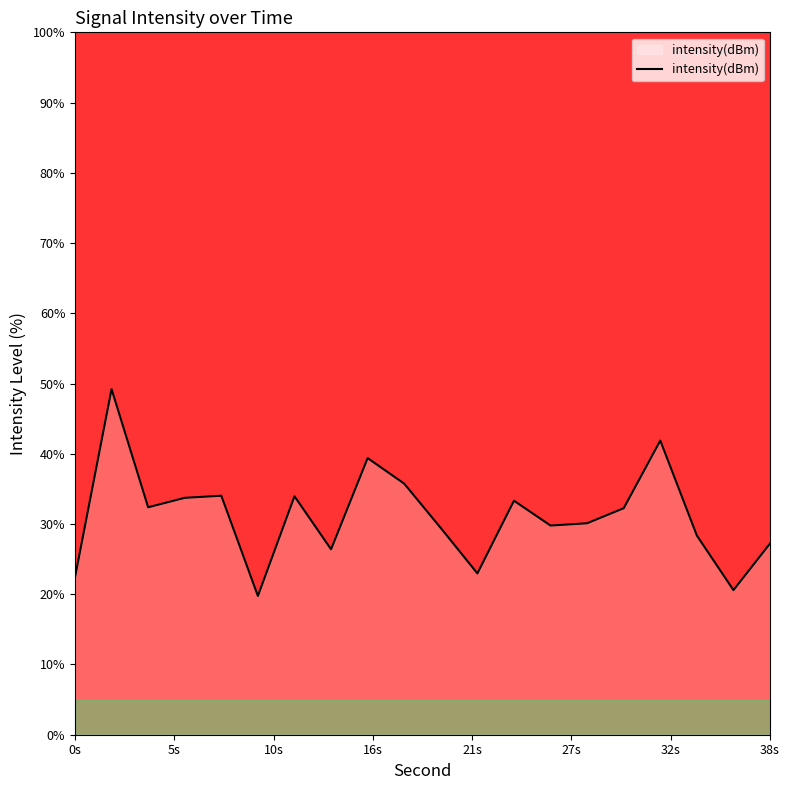

What is the minimum value shown in the chart?

19.8